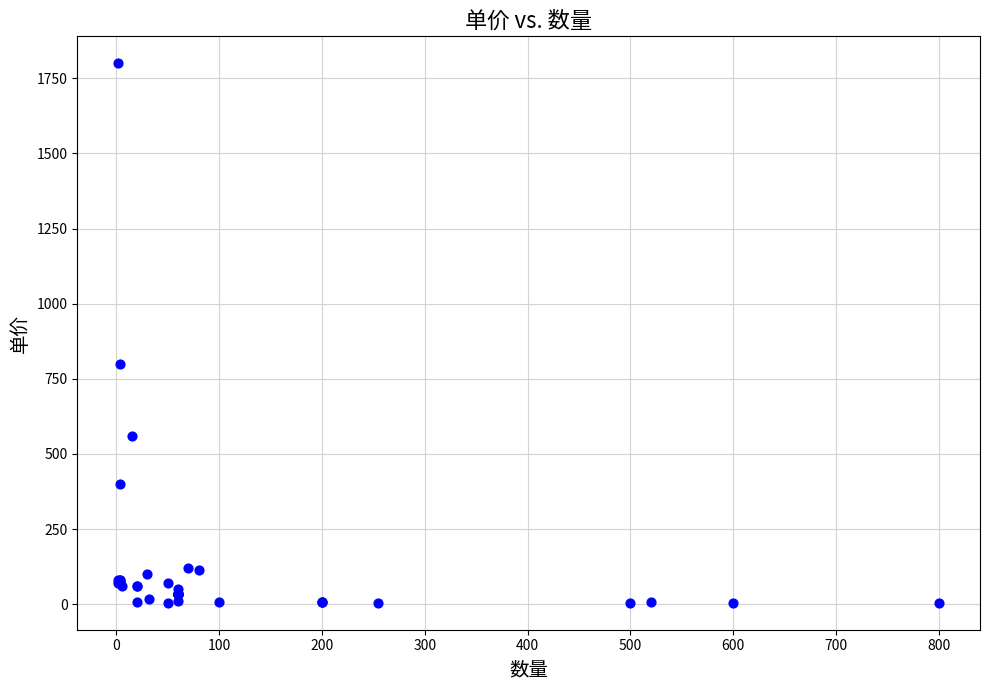

What Y value in the scatter plot is closest to 902?

800